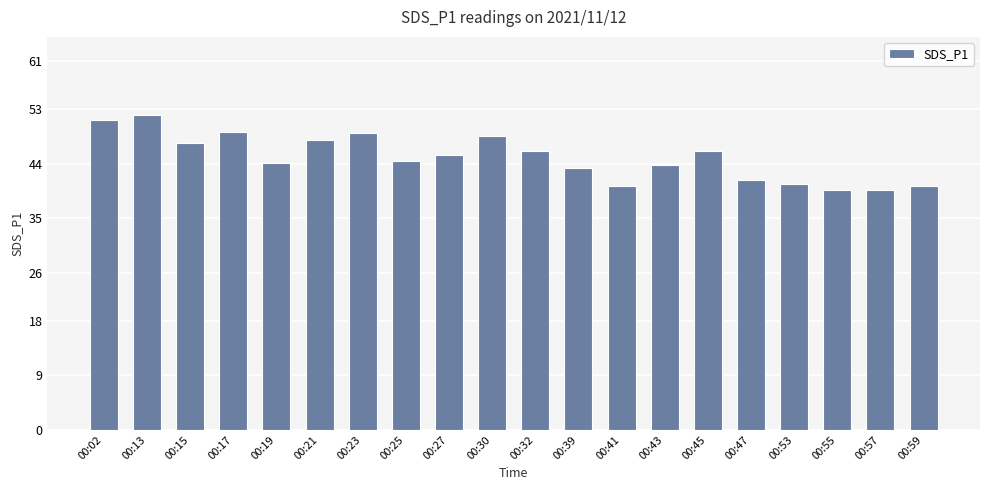

The value at 00:47 is 41.3. True or false?

True